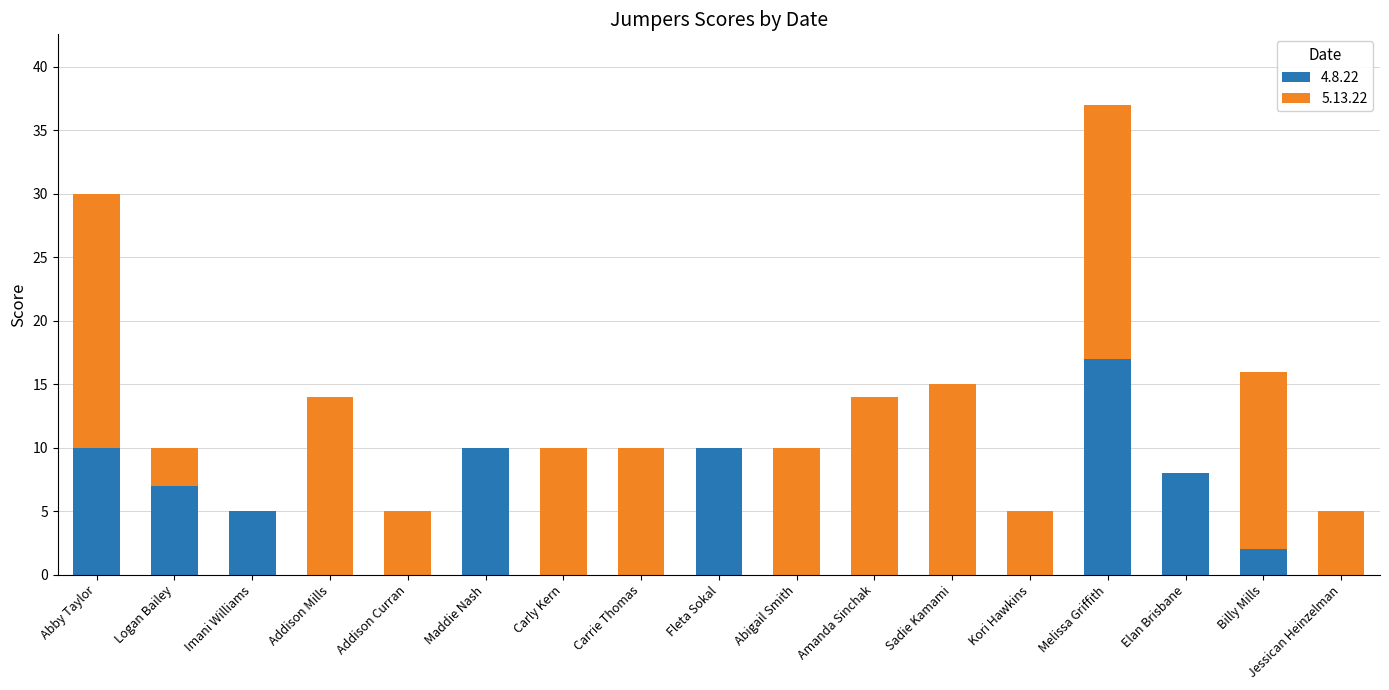

At which category is the sum across all series the highest?

Melissa Griffith